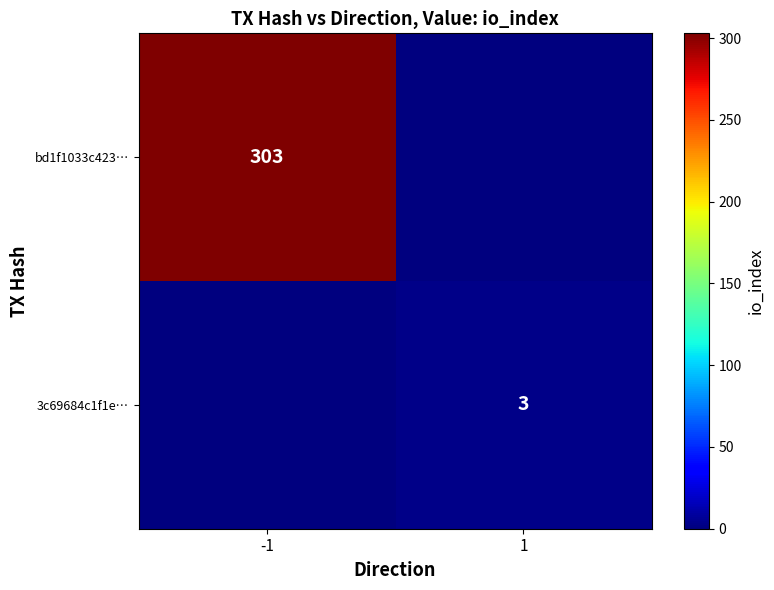

The value of bd1f1033c423… at -1 is 303. True or false?

True